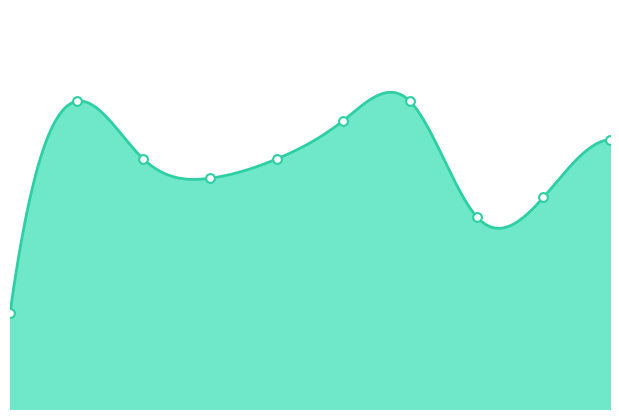

What is the change in value from 3 to 8?

-1